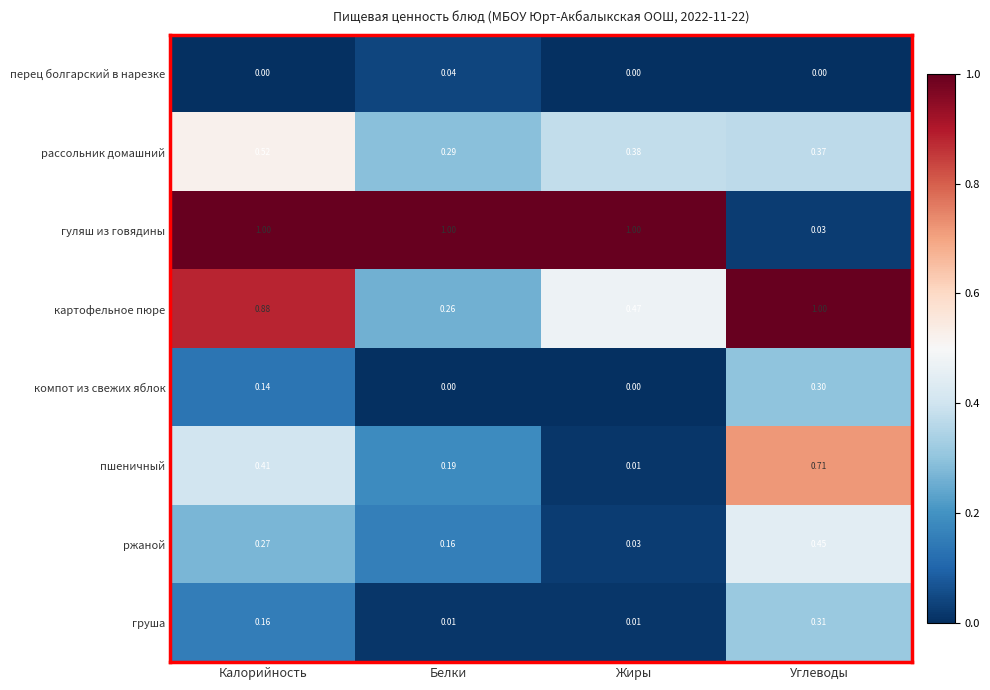

At Калорийность, list the series in order from largest to smallest.

гуляш из говядины, картофельное пюре, рассольник домашний, пшеничный, ржаной, груша, компот из свежих яблок, перец болгарский в нарезке